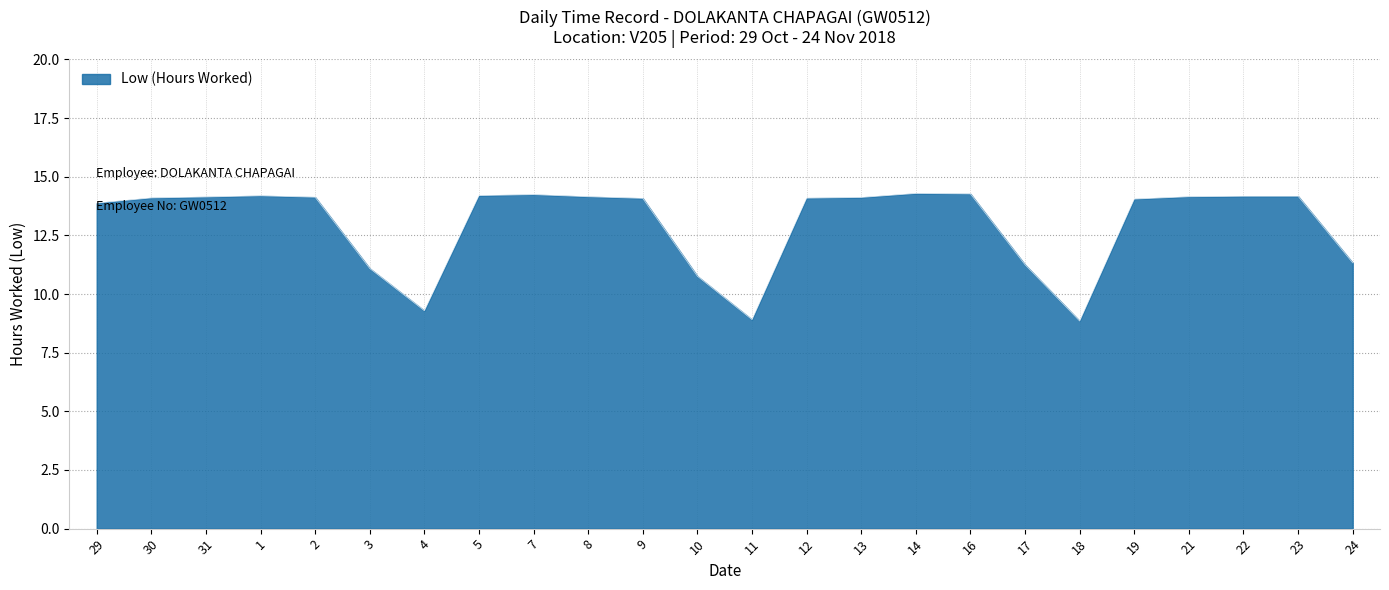

Does the chart display data point markers on the line(s)?

No